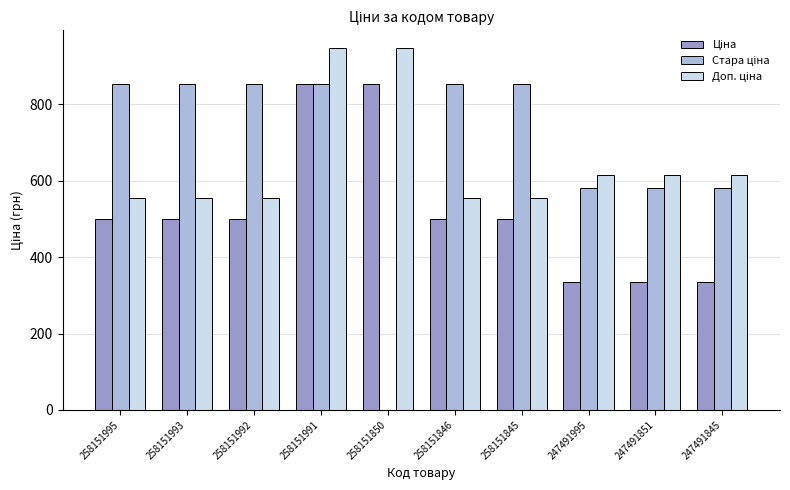

How many categories are shown in the chart?

10